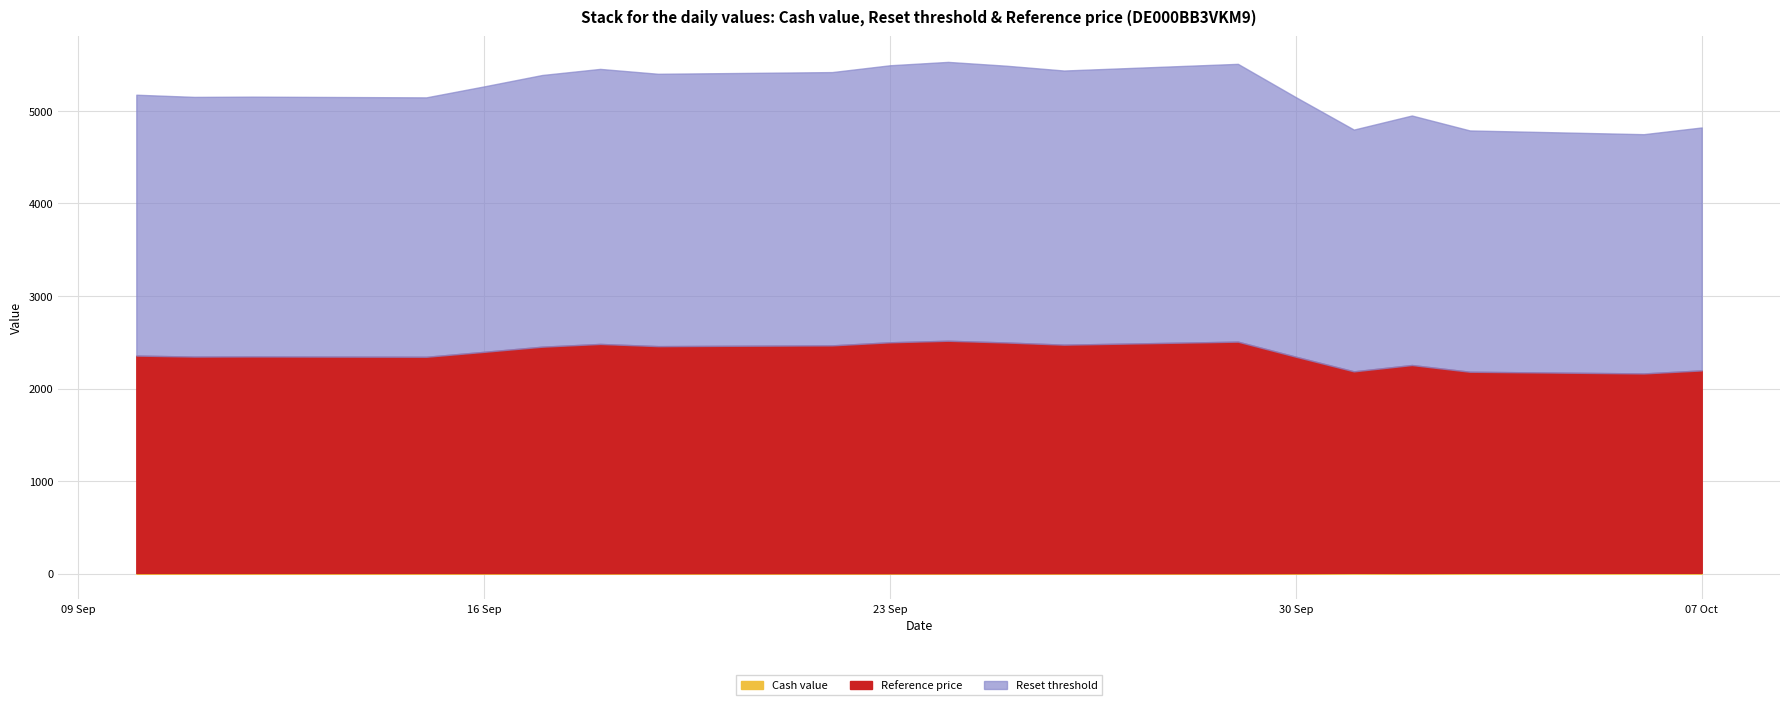

Which series changed the most between 2025-09-16 and 2025-09-11?

Reset threshold